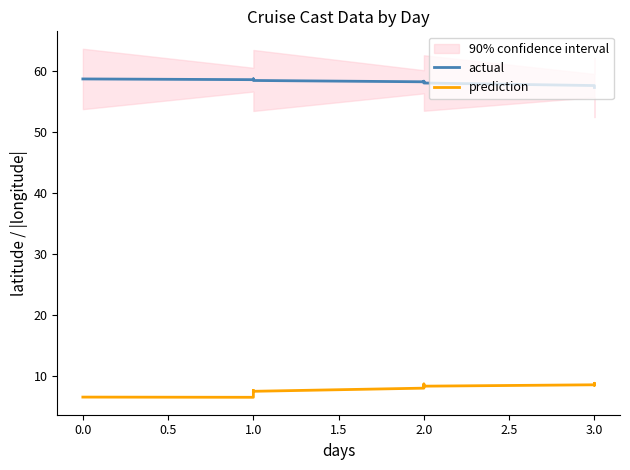

List the series in order of their overall mean, lowest first.

prediction, actual